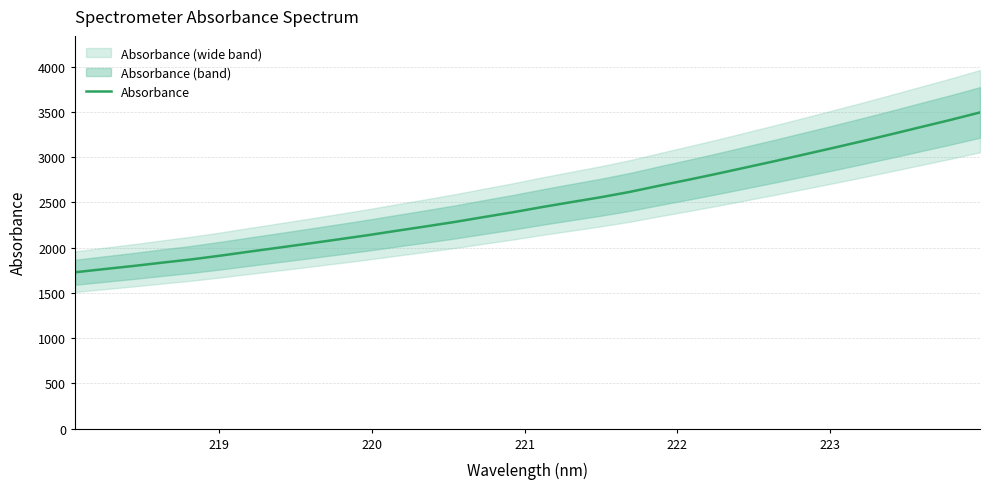

Reading left to right, transcribe all the data shown in this chart.

1728.4	1763.7	1798.3	1835.5	1871.5	1913.3	1958.1	2001.9	2046.2	2091.4	2137.5	2186.7	2235.2	2284.7	2339.2	2392.3	2449.8	2504.3	2557.9	2617.2	2685.1	2750.9	2818.6	2889.0	2959.6	3032.5	3105.7	3180.4	3257.3	3335.6	3413.4	3495.3